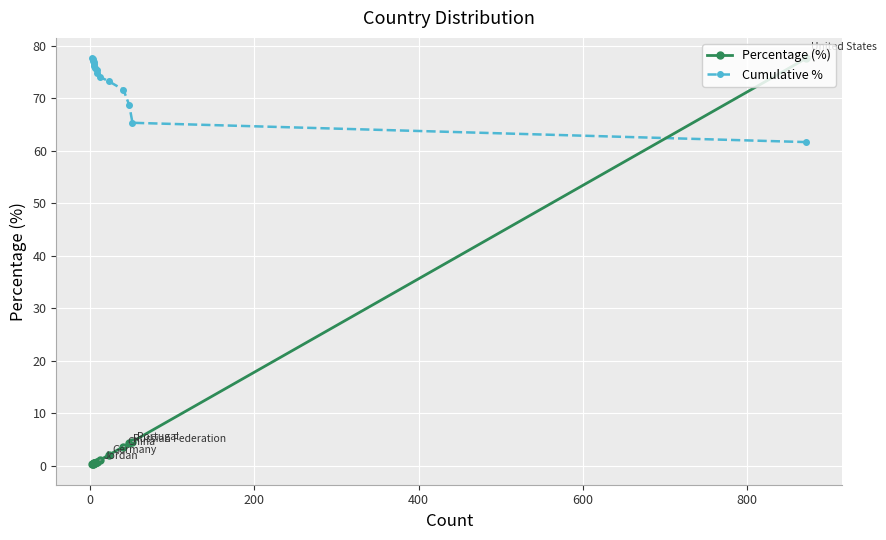

What is the difference between the second highest and minimum values in the Percentage (%) series?

4.4